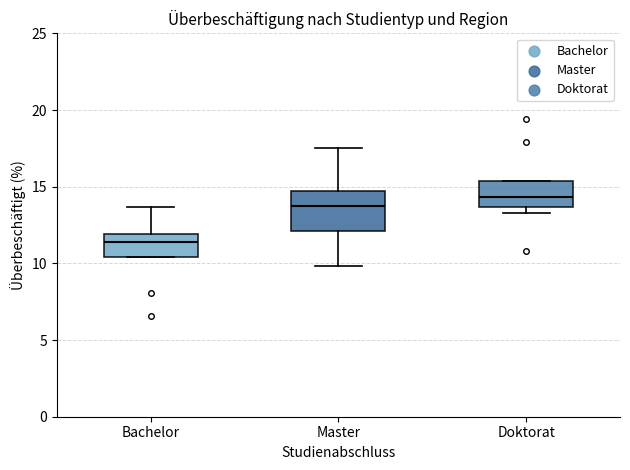

Reading left to right, transcribe this box plot: for each box, give where its median line is, the range the box spans, and where its two whiskers end, as read against the y-axis. The values are not printed on the chart, so give them approximately, as read against the axis.

Bachelor: median 11.5, box 10.5 to 12.0, whiskers 10.5 to 13.5
Master: median 14.0, box 12.0 to 14.5, whiskers 10.0 to 17.5
Doktorat: median 14.5, box 13.5 to 15.5, whiskers 13.5 (just below the box's lower edge) to 15.5